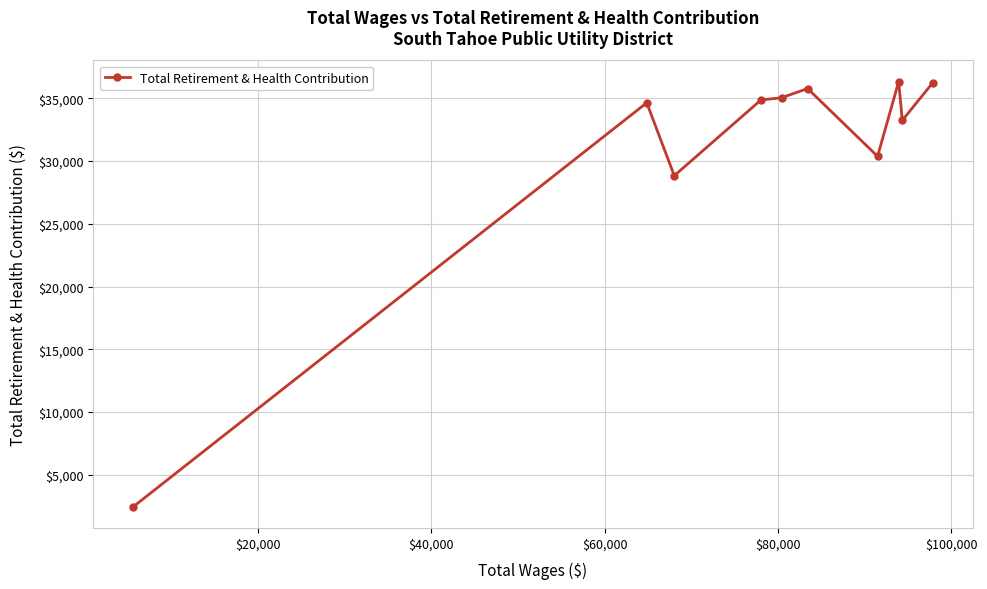

What is the difference between the maximum and minimum values?

33877